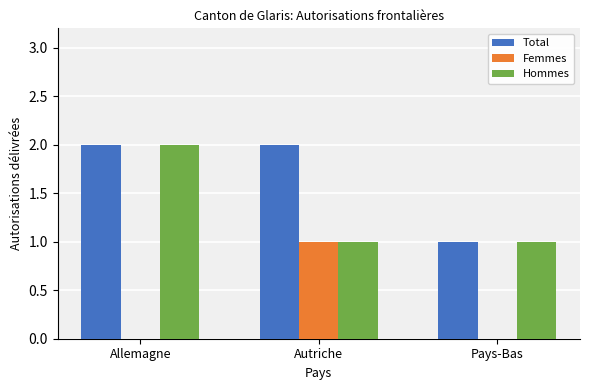

Which series has the largest total across all categories?

Total